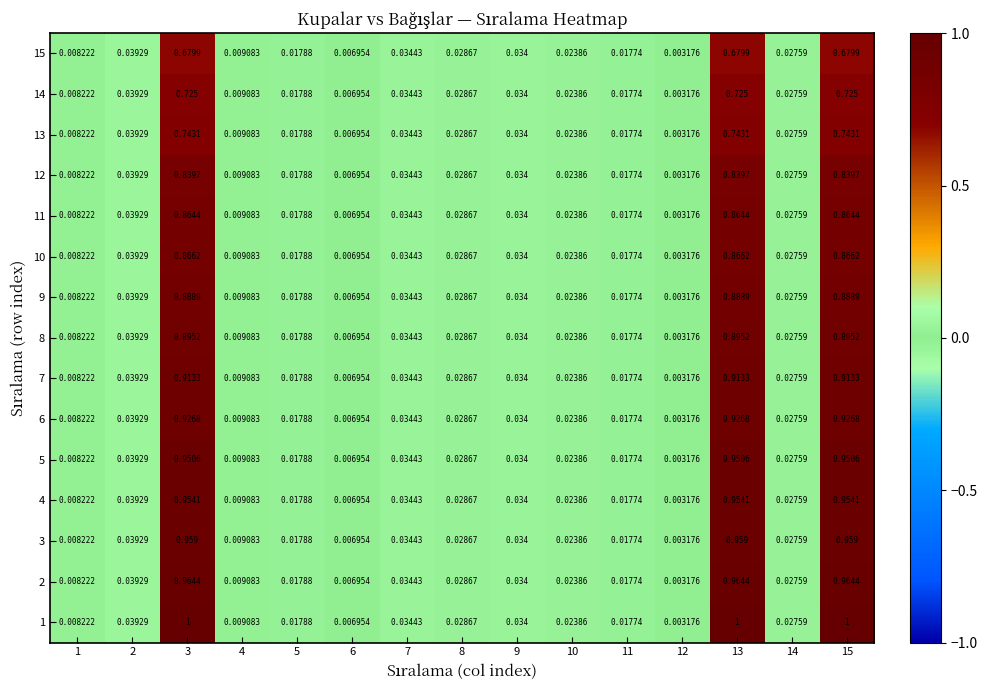

Is the value of 5 at 3 greater than the value of 9 at 8?

Yes